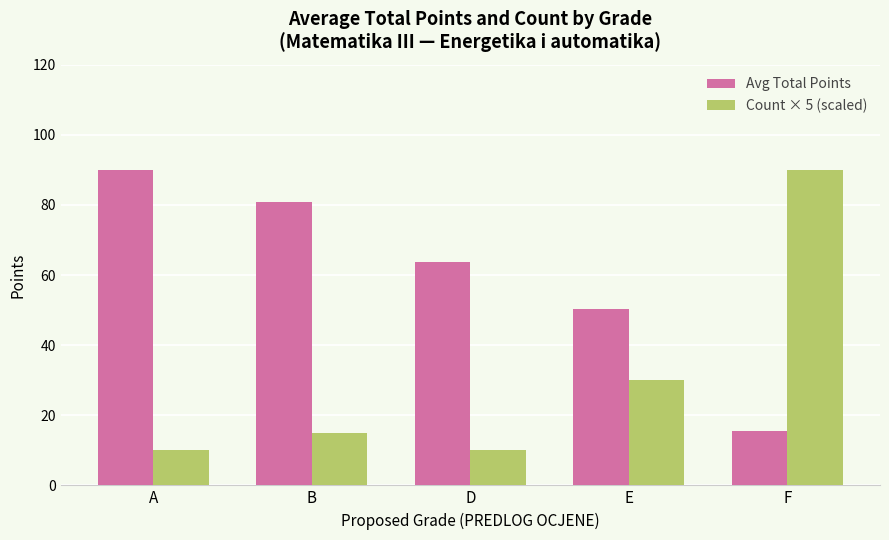

What is the smallest value displayed?

10.0